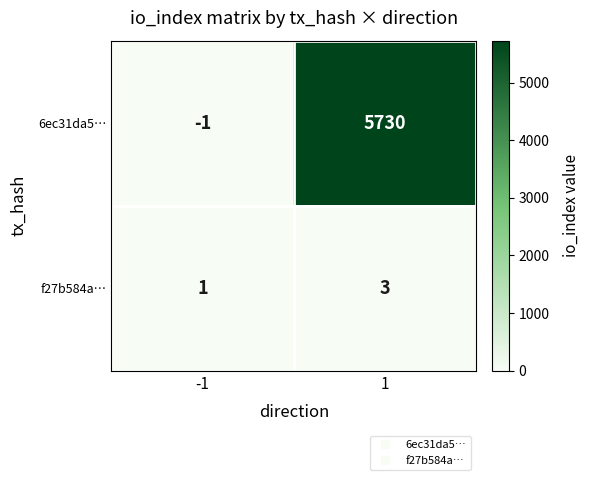

What is the maximum value shown in the chart?

5730